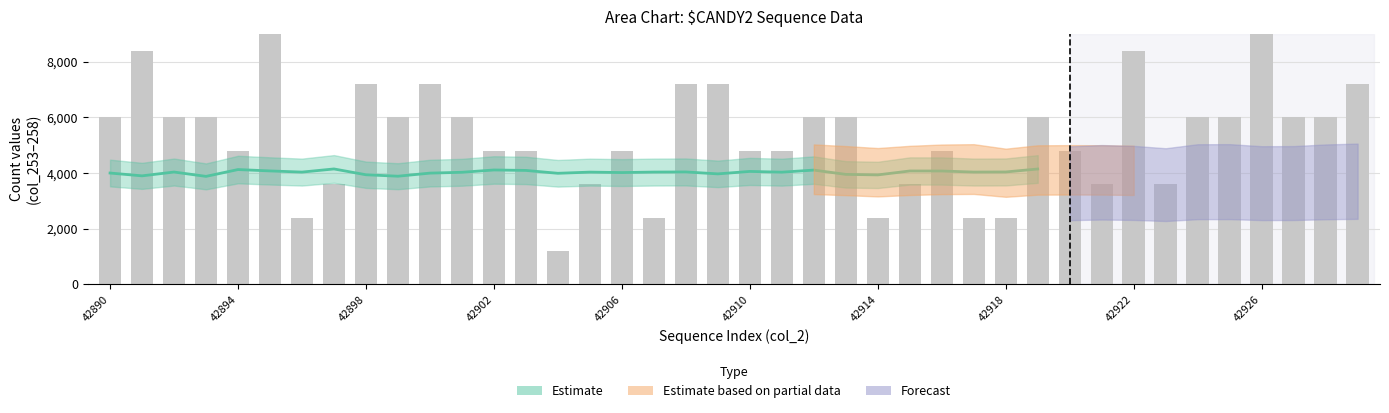

Which has a higher value, 26 or 28?

26